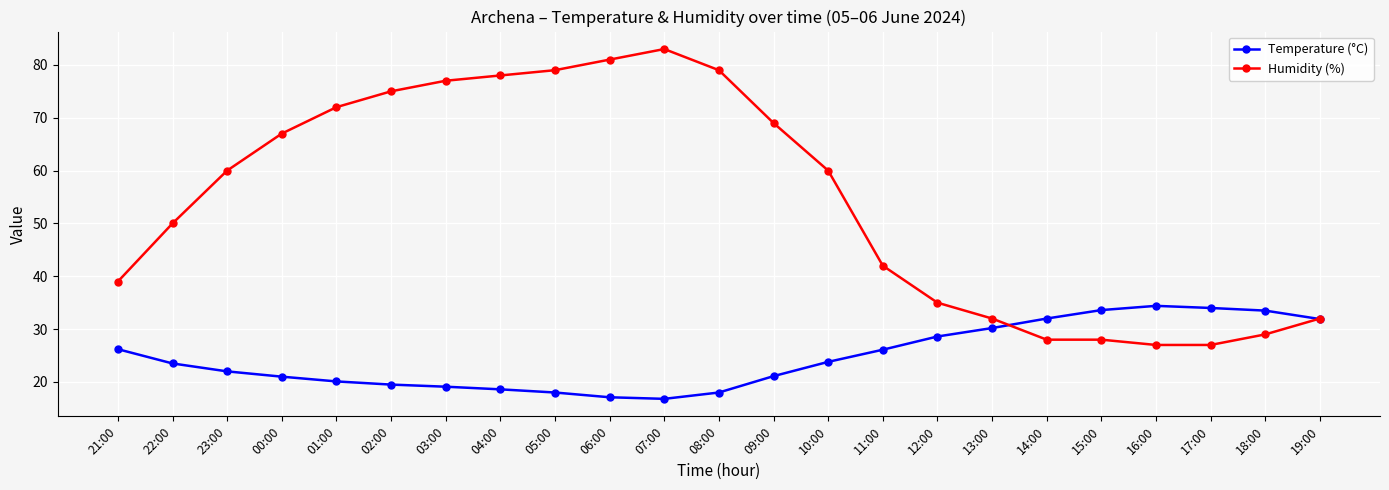

At 23:00, list the series in order from smallest to largest.

Temperature (°C), Humidity (%)